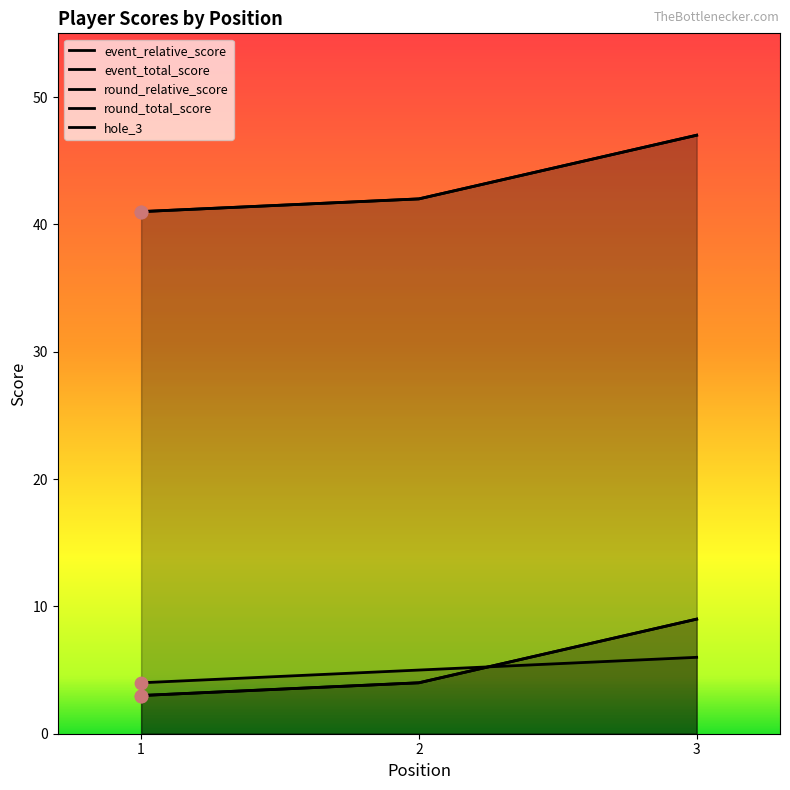

Which series has the largest Y range (max minus min)?

event_relative_score